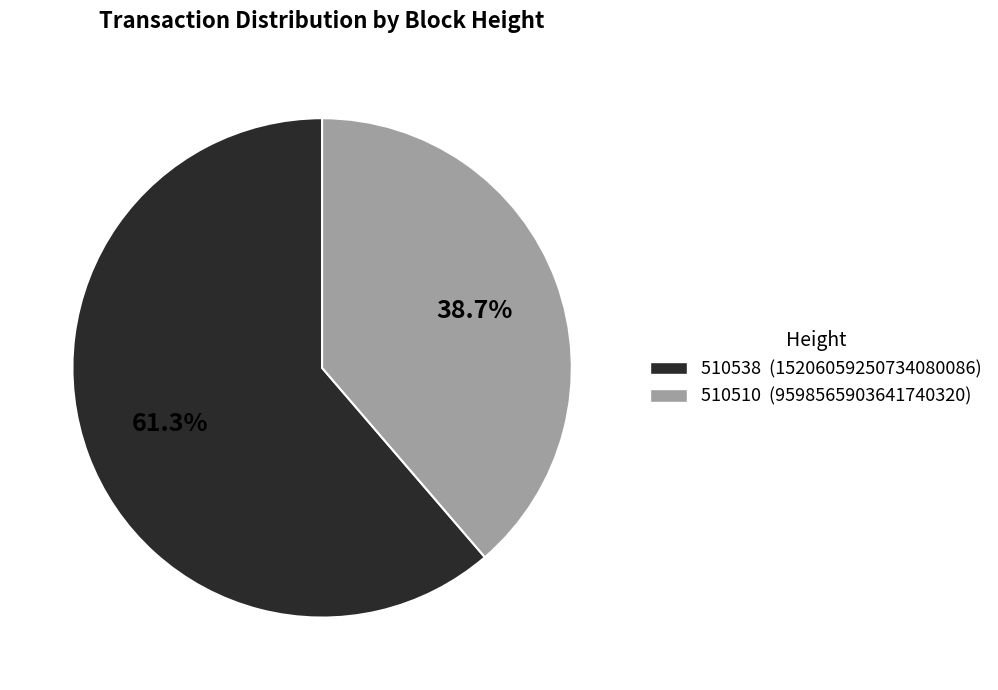

Does 510510 account for over 50% of the chart?

No